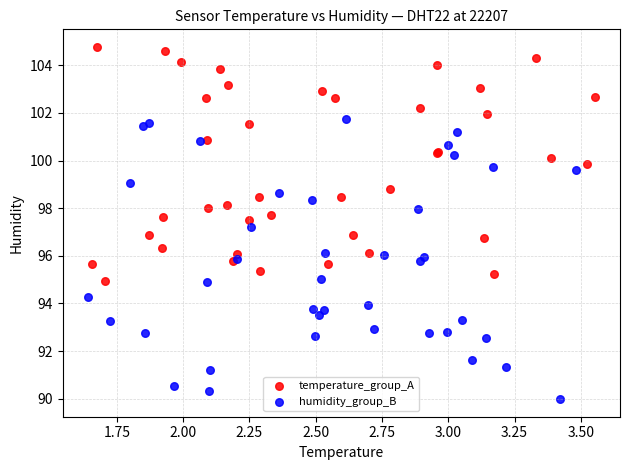

What are all the series names shown in the legend?

temperature_group_A, humidity_group_B